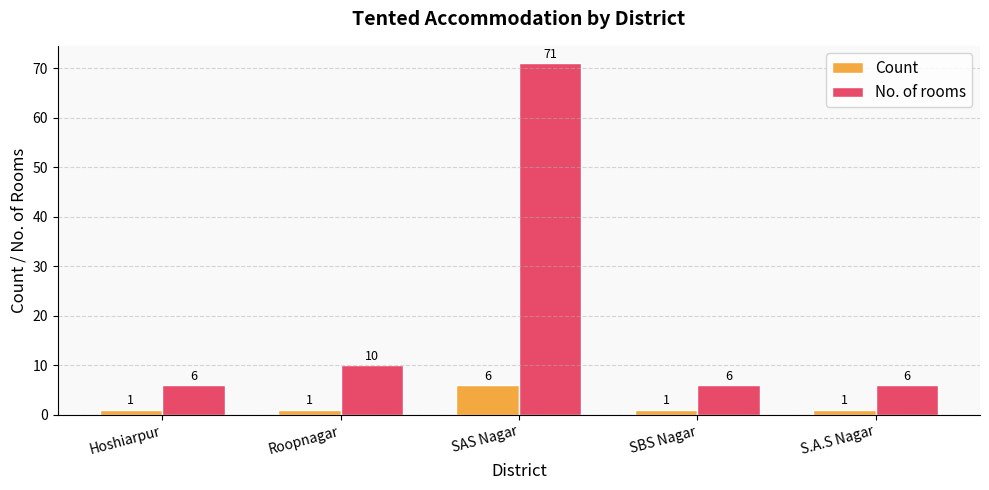

Does the chart contain any negative values?

No